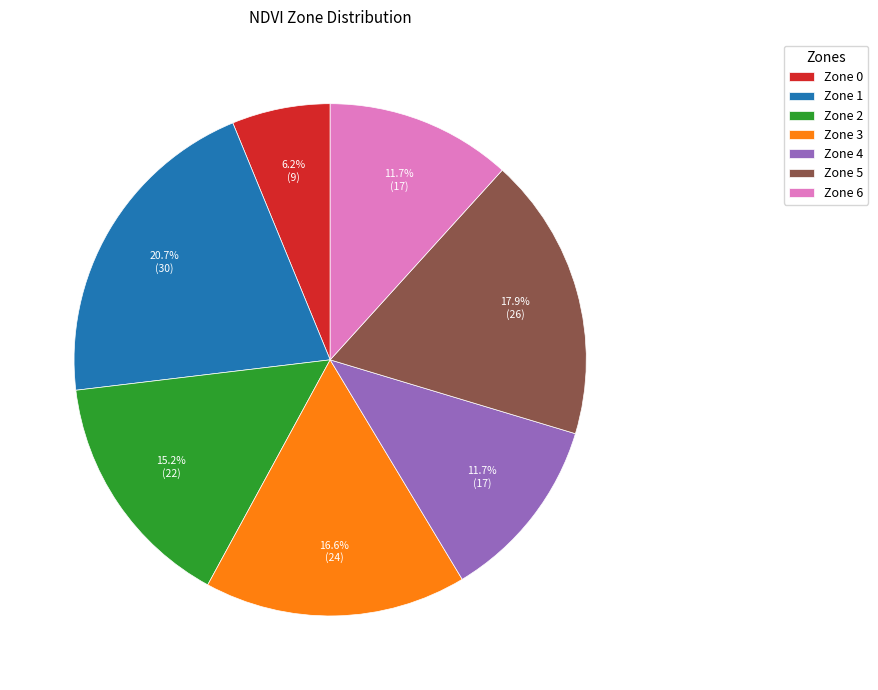

What is the largest slice in the pie chart?

Zone 1